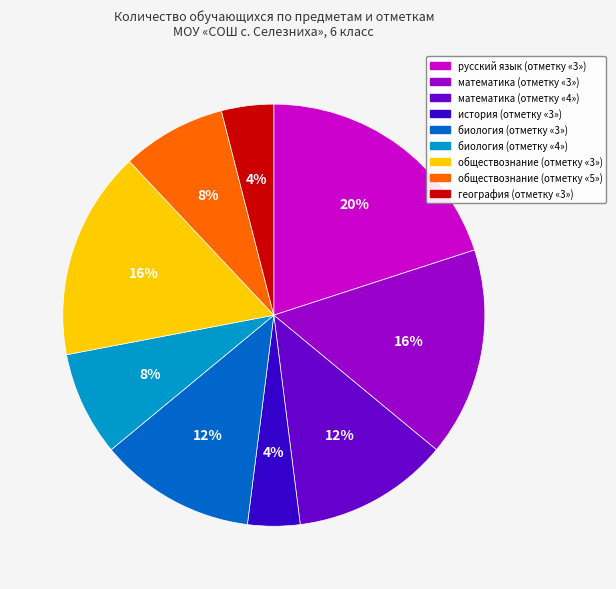

Is it true that биология (отметку «3») is 21% of the pie?

False